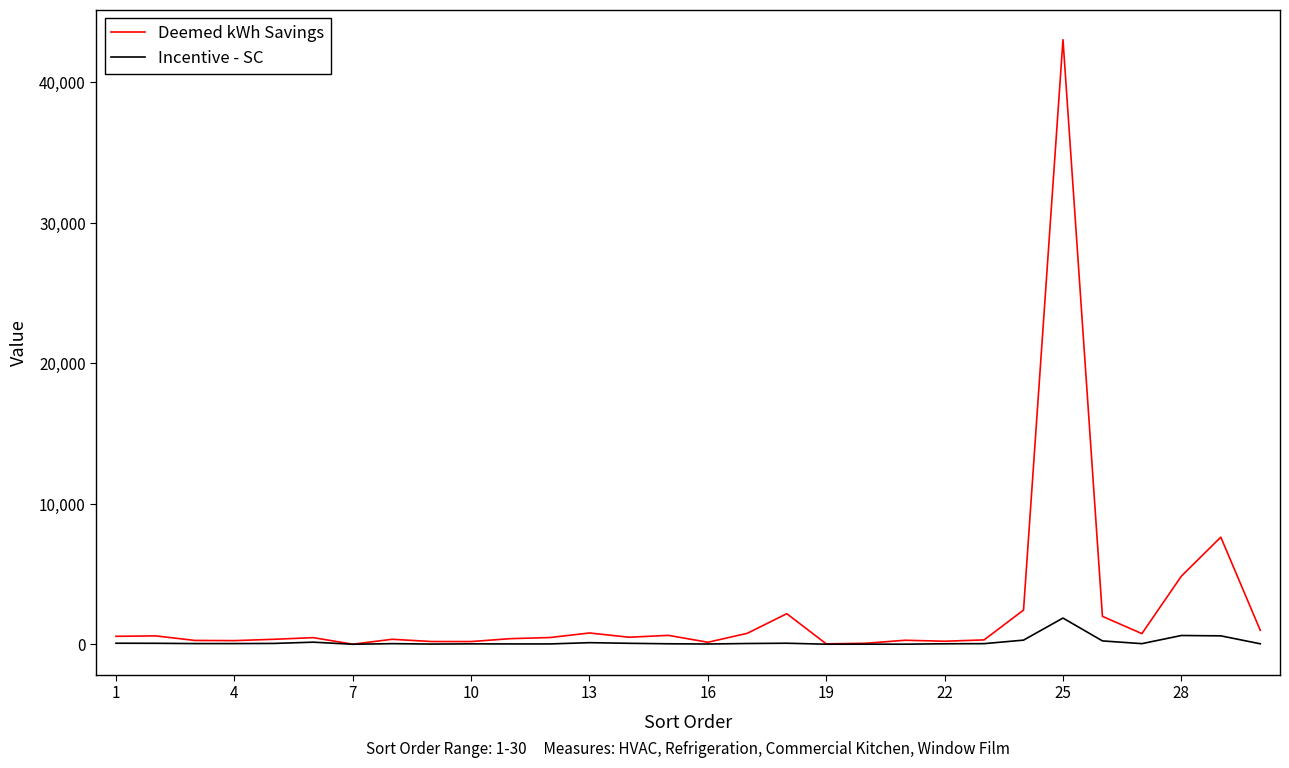

Which series has the largest range (max minus min)?

Deemed kWh Savings